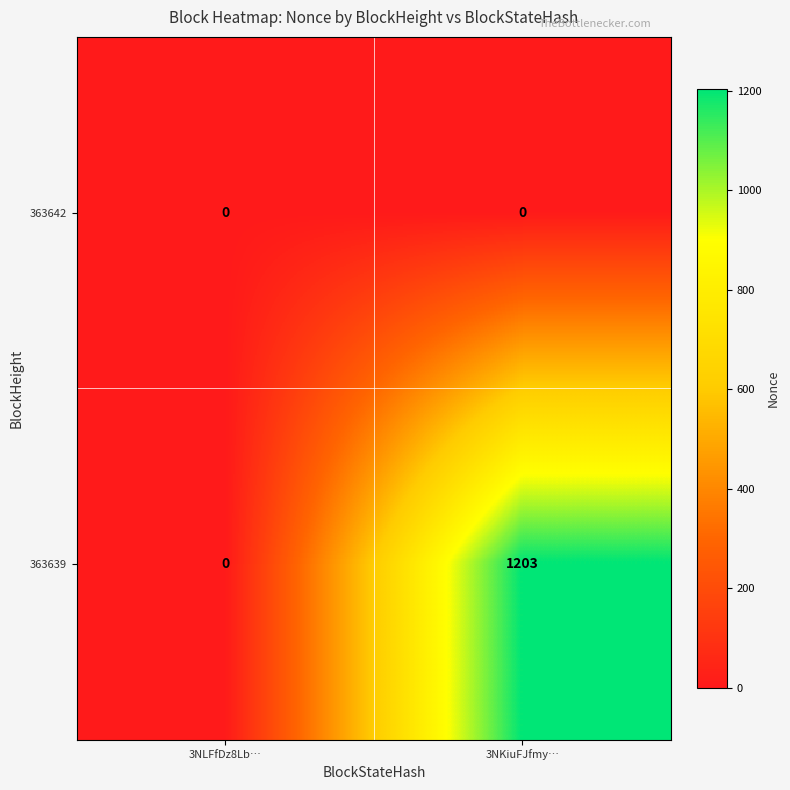

Reading left to right, transcribe all the data shown in this chart.

363642: 0	0
363639: 0	1203